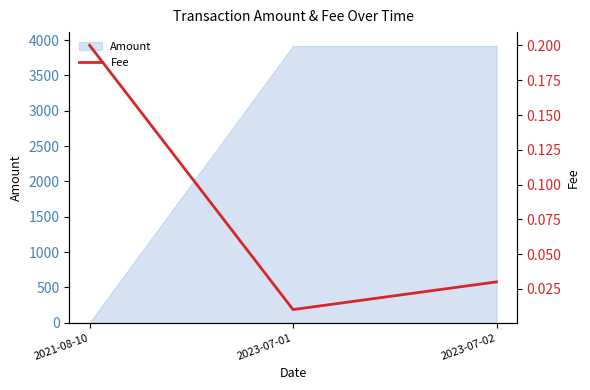

What is the label of the 3rd point from the left?

2023-07-02